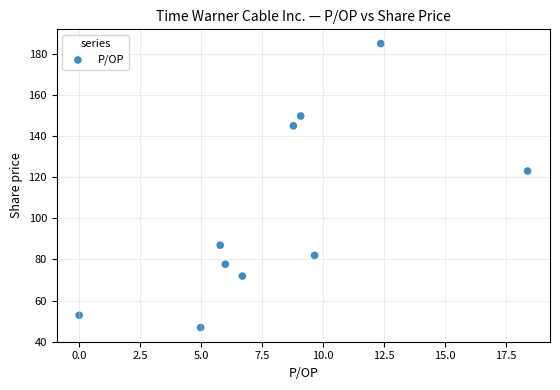

What is the range of Y values (max minus min)?

138.1